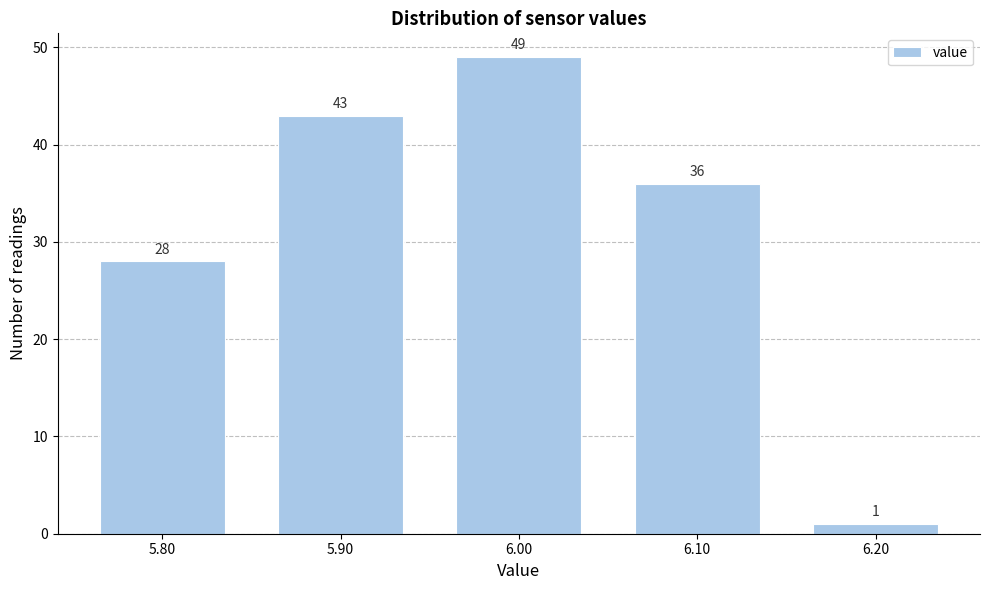

Reading left to right, what are all the values shown in this chart?

5.80=28	5.90=43	6.00=49	6.10=36	6.20=1